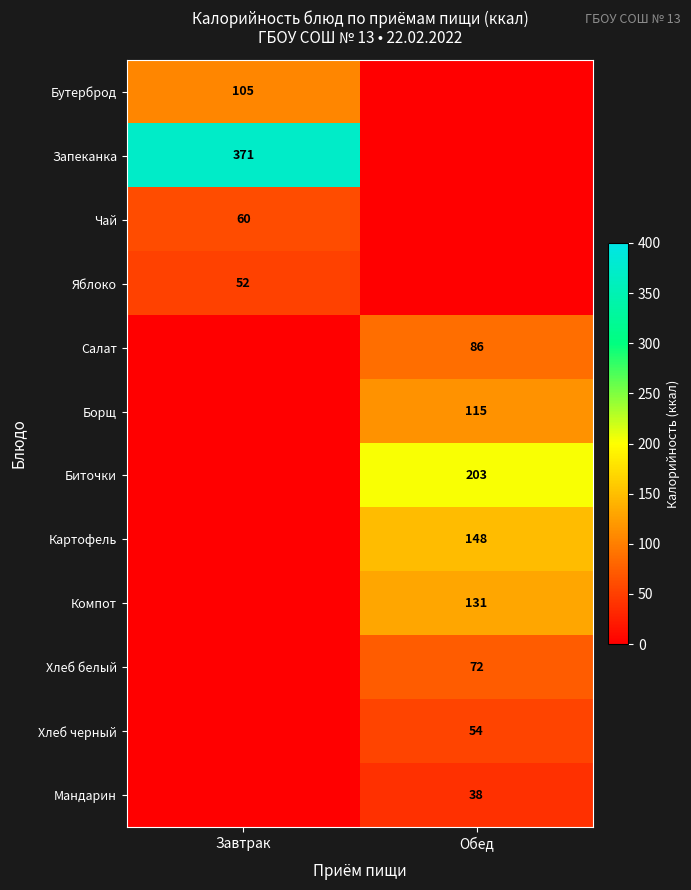

The value of Компот at Обед is 206. True or false?

False